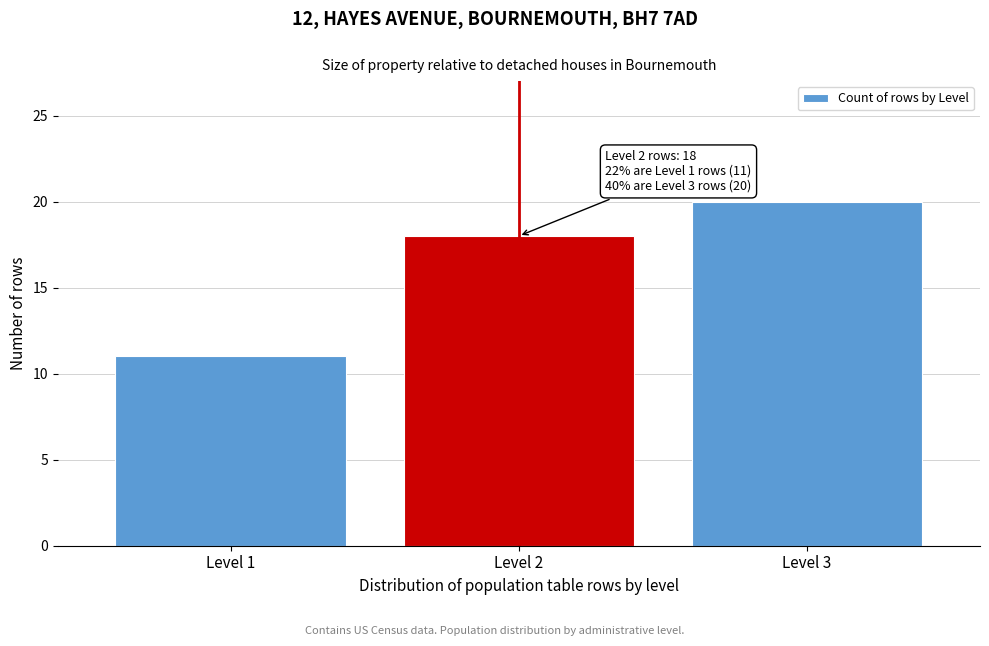

Reading left to right, what are all the values shown in this chart?

Level 1=11	Level 2=18	Level 3=20